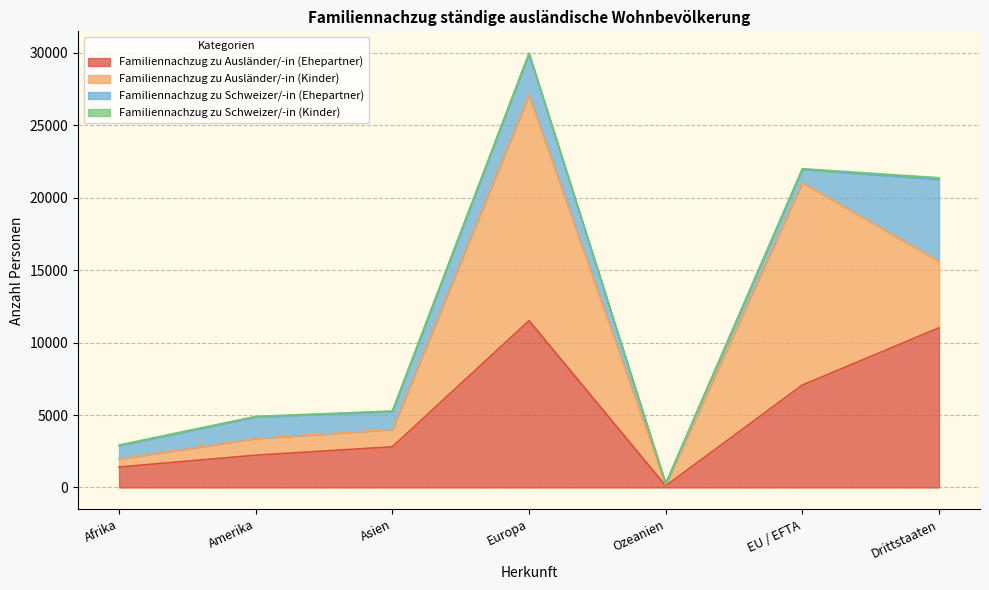

Where is Familiennachzug zu Schweizer/-in (Ehepartner) nearest to the value 2861?

Europa